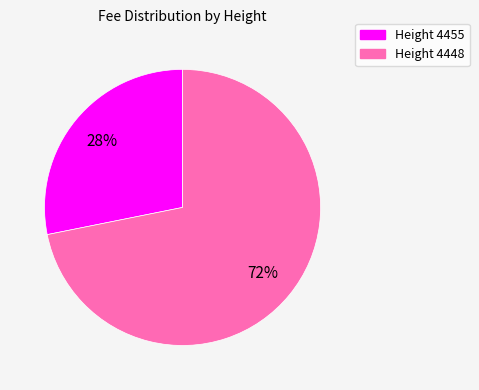

How many segments does this pie chart have?

2